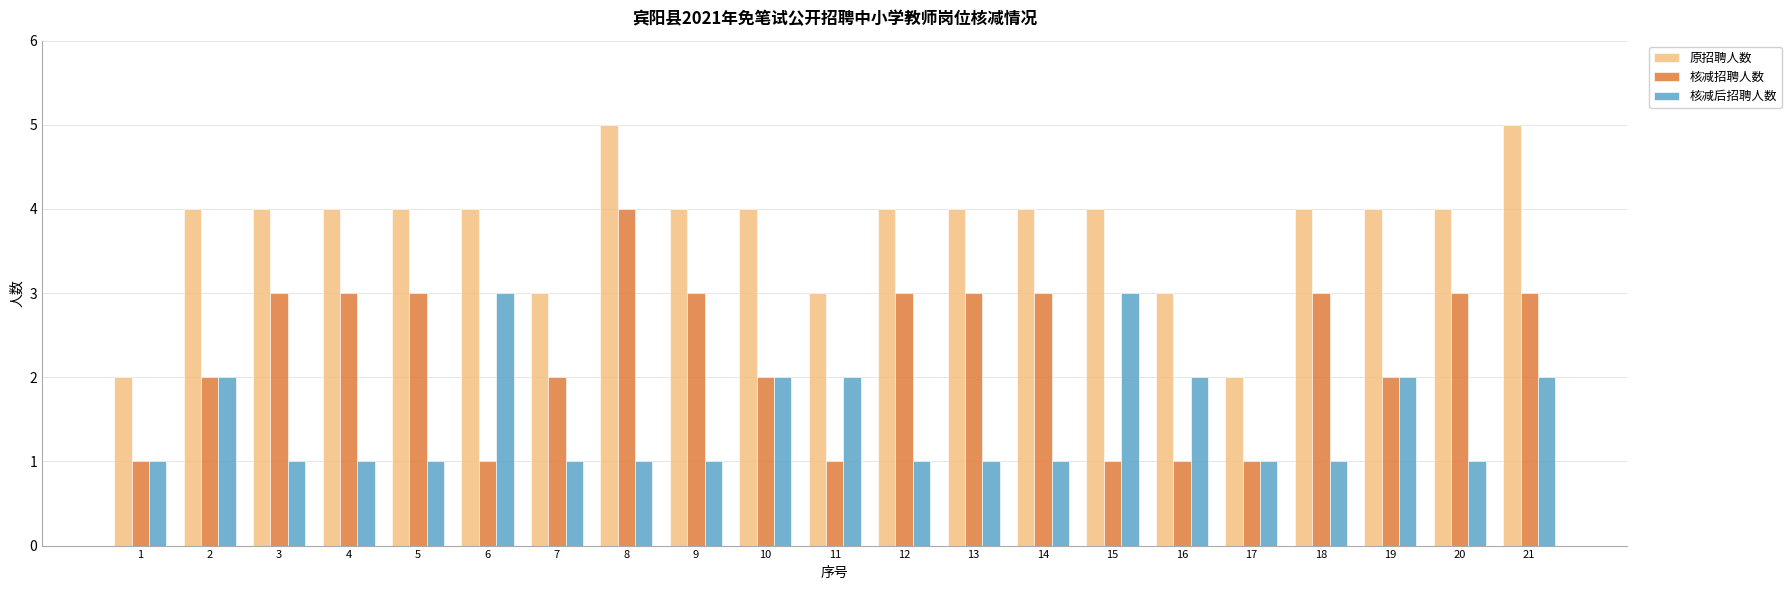

True or false: 核减招聘人数 has a value of 4 at 18.

False